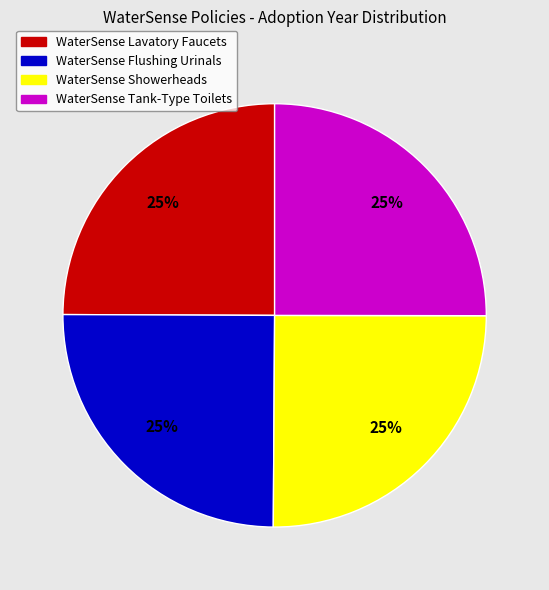

Does WaterSense Tank-Type Toilets account for over 50% of the chart?

No